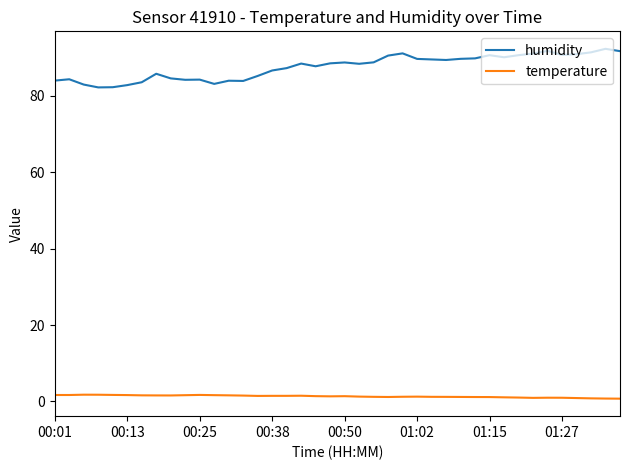

List the series in order of their overall mean, lowest first.

temperature, humidity